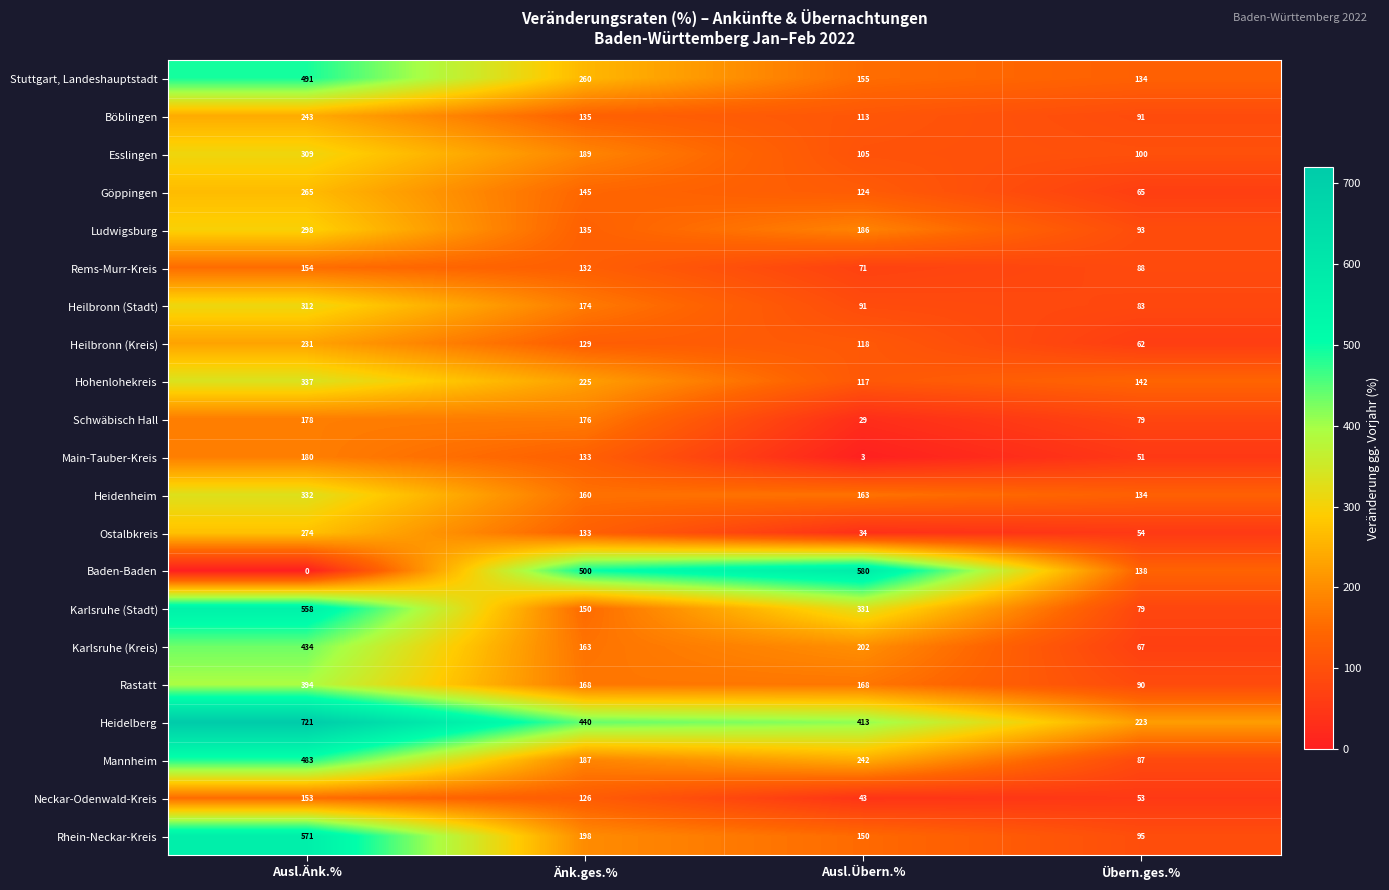

Which label corresponds to the largest value in the chart?

Ausl.Änk.%